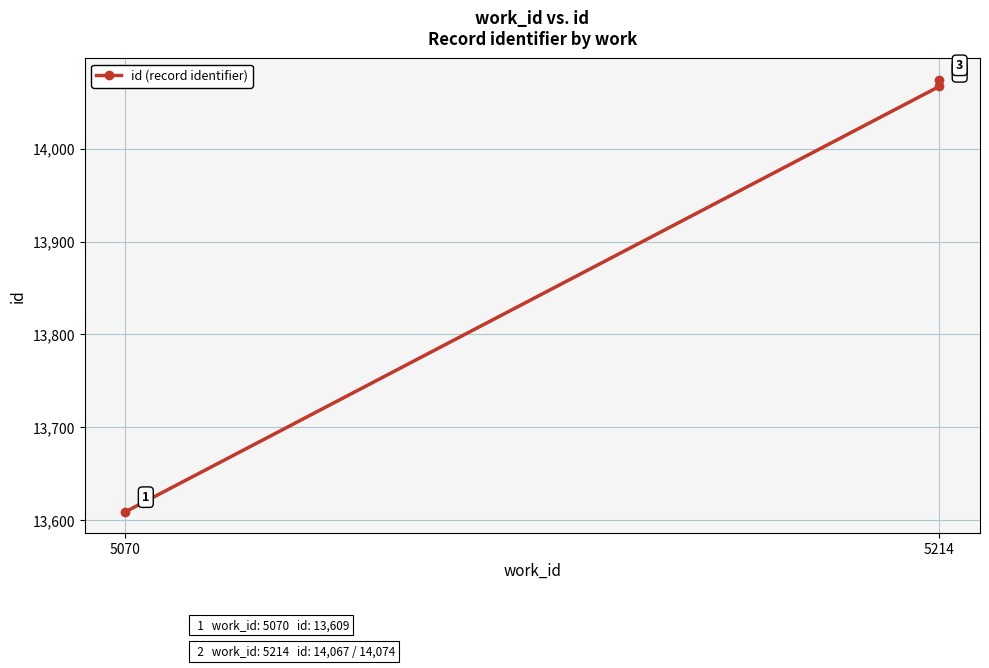

List the labels in order of value, smallest first.

5070, 5214, 5214